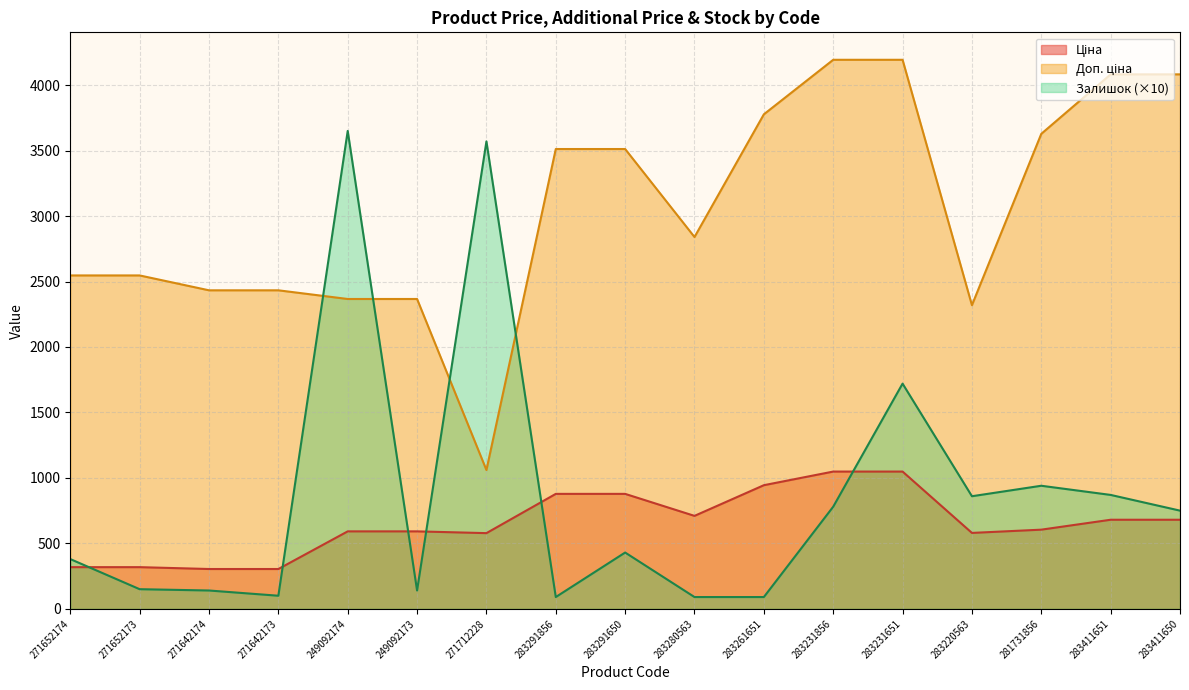

True or false: Залишок has more than 0 interior local peaks.

True